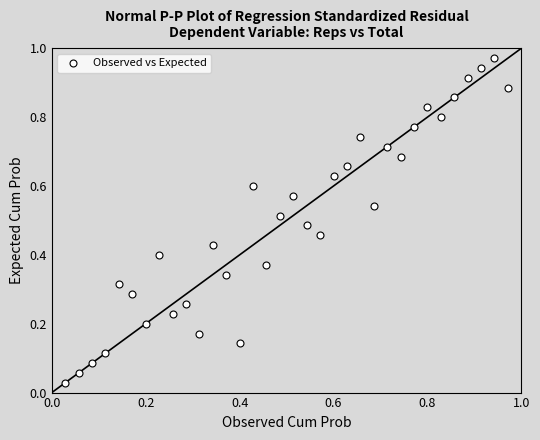

Count the number of points in this scatter plot.

34